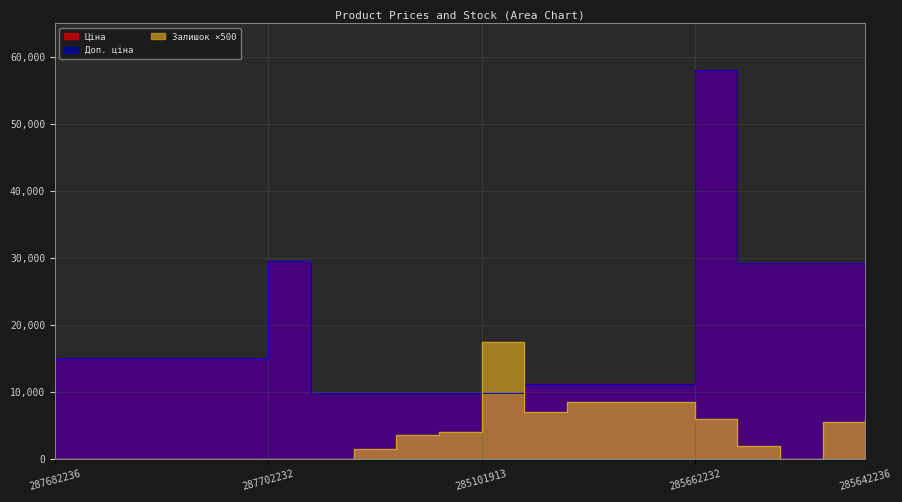

The Залишок series shows 3259.5 at 285112220. True or false?

False